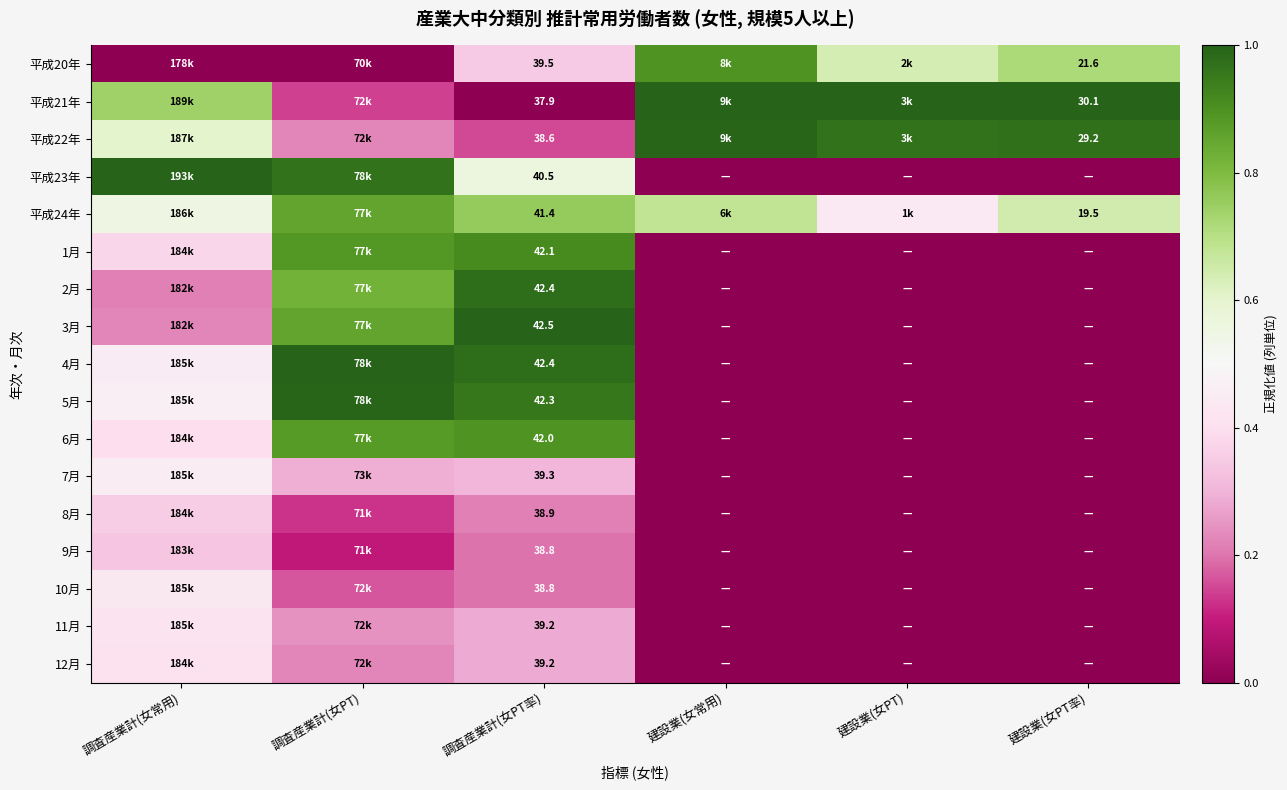

Is the value of 平成20年 at 建設業(女常用) greater than the value of 平成22年 at 調査産業計(女PT率)?

Yes